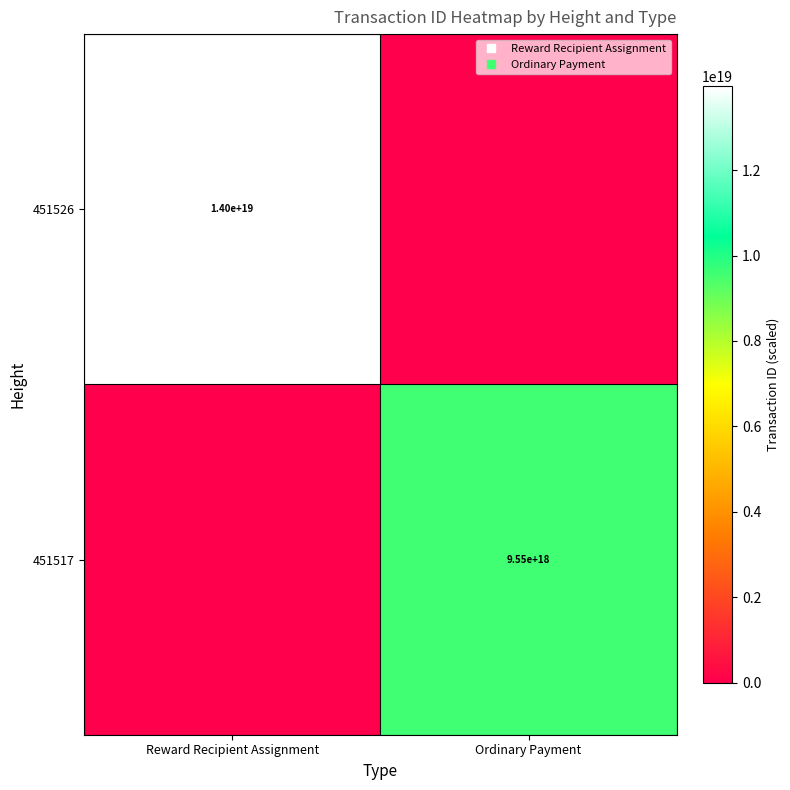

At which category is the sum across all series the highest?

Reward Recipient Assignment